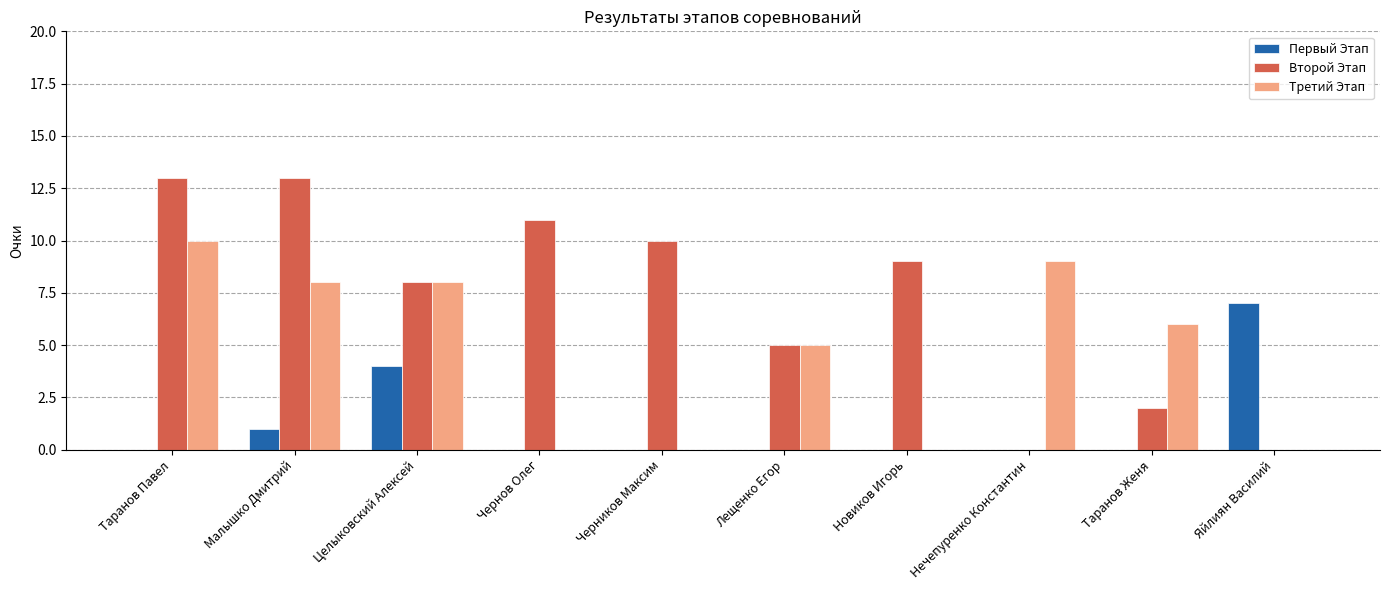

Is it true that Второй Этап equals 2 at Таранов Женя?

True